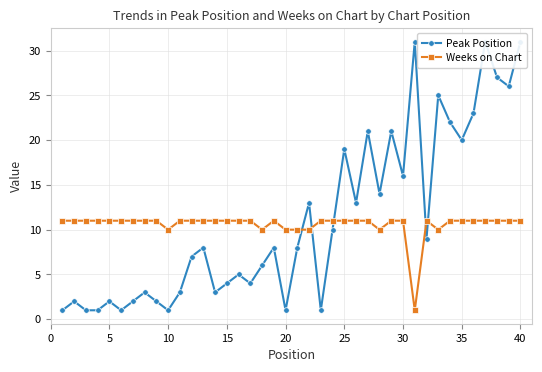

What is the maximum value for Weeks on Chart?

11